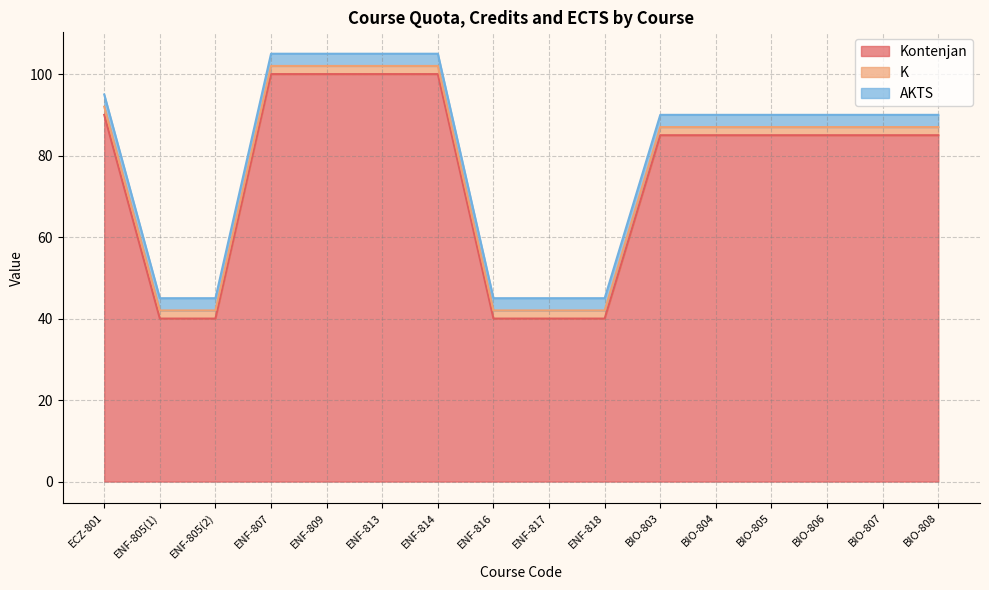

Where is K nearest to the value 2?

ECZ-801